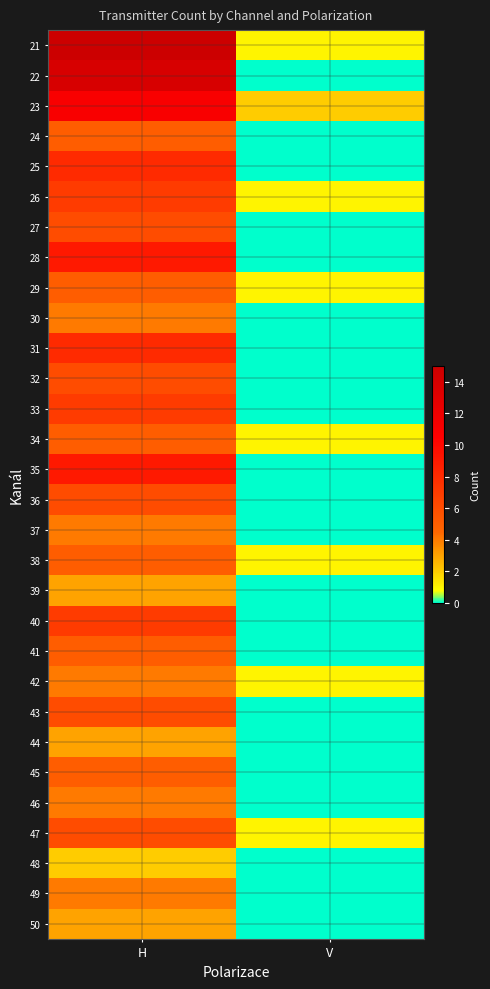

Reading left to right, list all the values displayed in this chart.

21: H=15	V=1
22: H=14	V=0
23: H=11	V=2
24: H=5	V=0
25: H=8	V=0
26: H=7	V=1
27: H=6	V=0
28: H=9	V=0
29: H=5	V=1
30: H=4	V=0
31: H=8	V=0
32: H=6	V=0
33: H=7	V=0
34: H=5	V=1
35: H=9	V=0
36: H=6	V=0
37: H=4	V=0
38: H=5	V=1
39: H=3	V=0
40: H=7	V=0
41: H=5	V=0
42: H=4	V=1
43: H=6	V=0
44: H=3	V=0
45: H=5	V=0
46: H=4	V=0
47: H=6	V=1
48: H=2	V=0
49: H=4	V=0
50: H=3	V=0